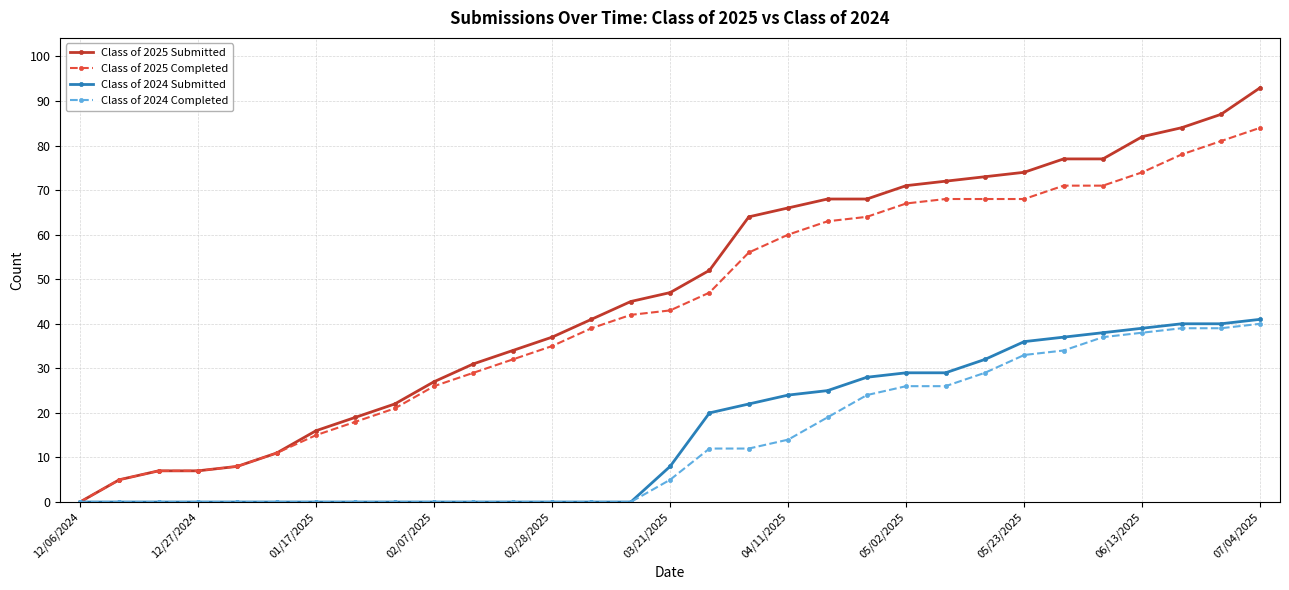

What is the maximum value shown in the chart?

93